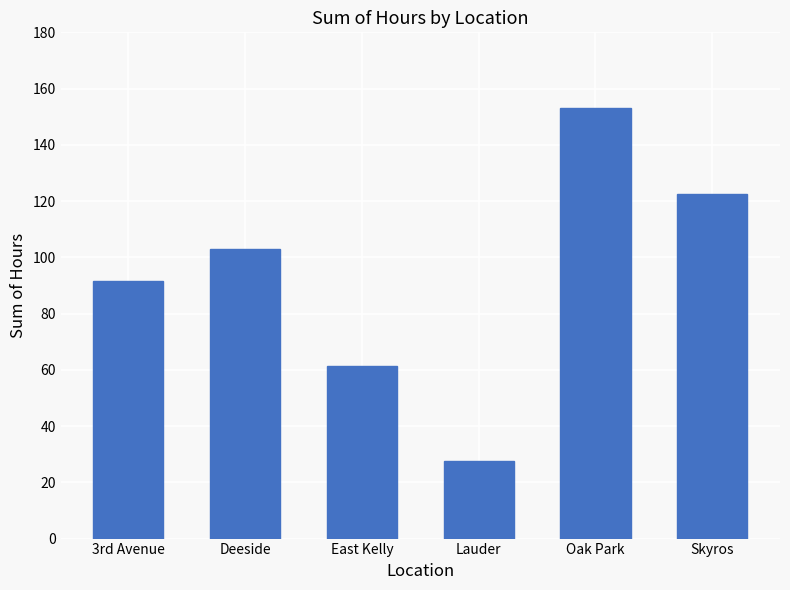

Reading right to left, what are all the values shown in this chart?

122.5	153.0	27.5	61.5	103.0	91.5